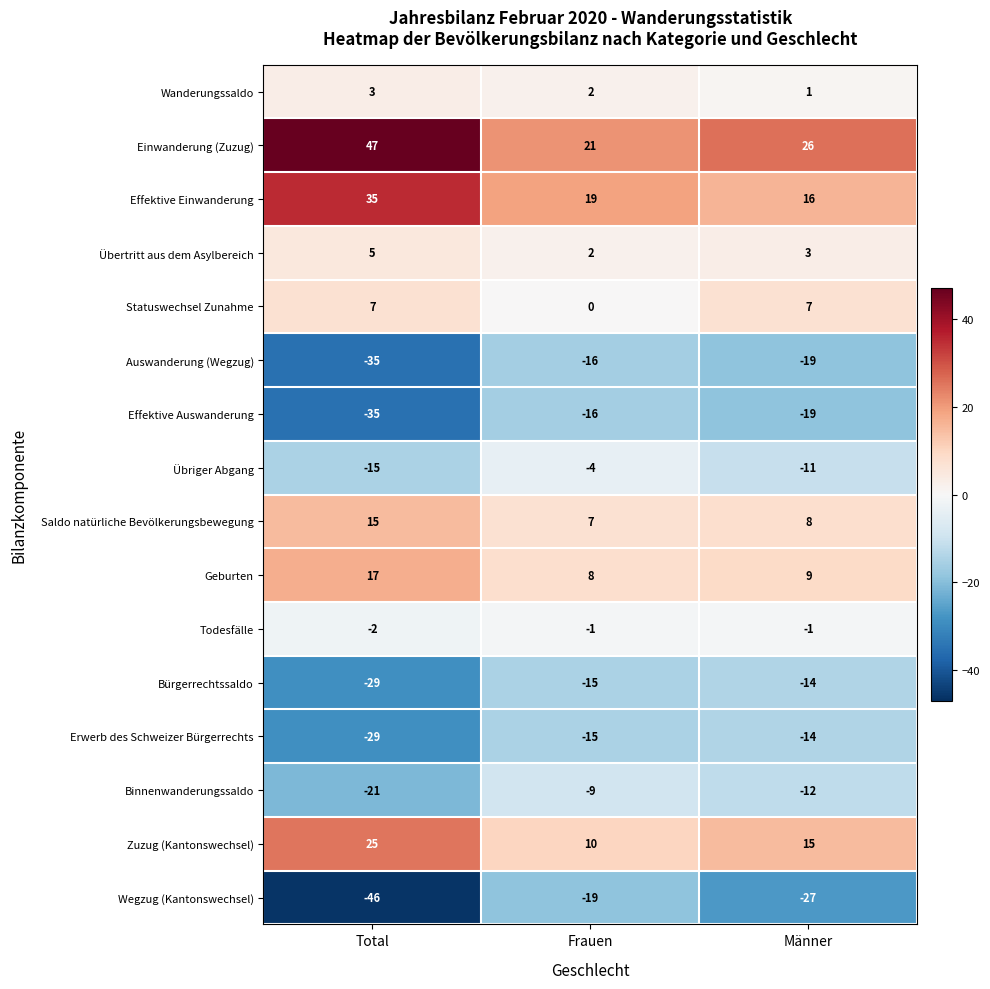

What is the average value of the Effektive Auswanderung series?

-23